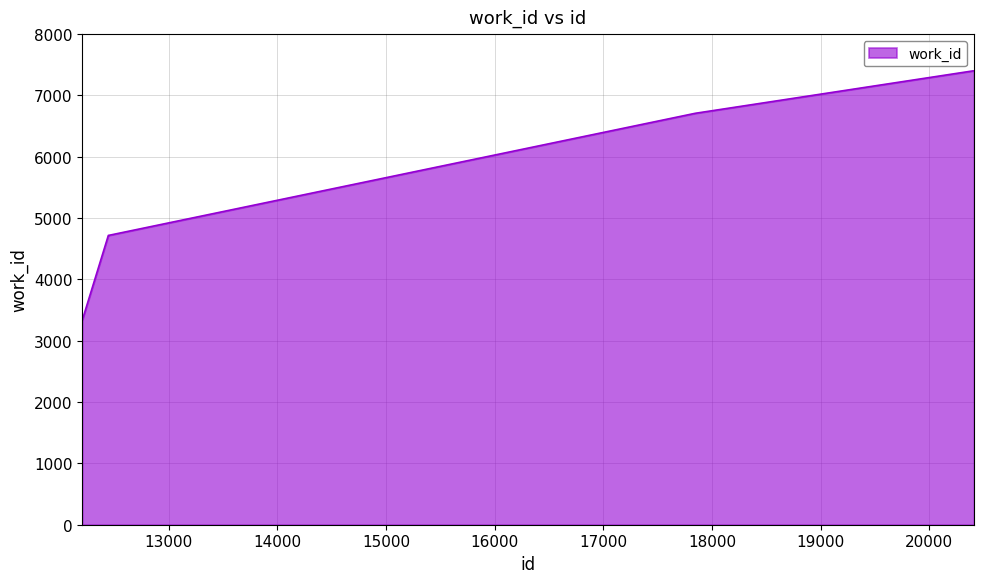

What is the greatest value displayed?

7400